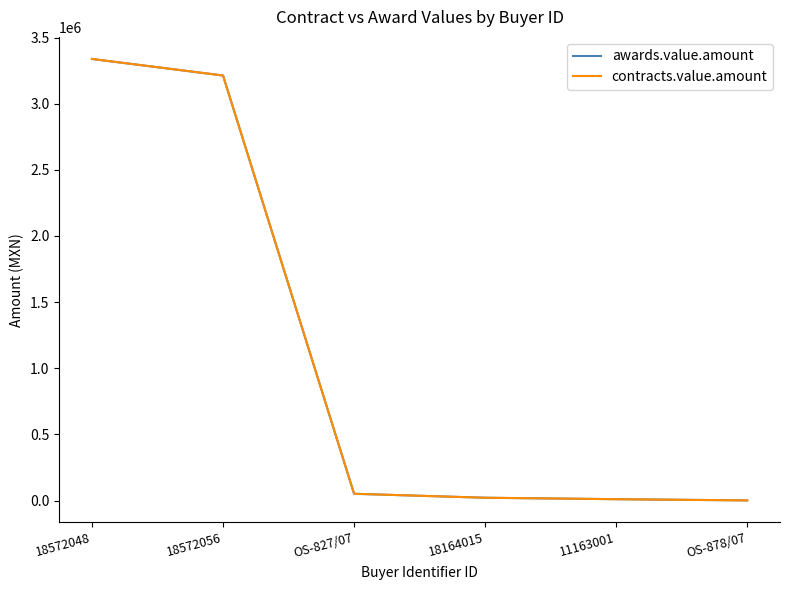

Does the chart have visible grid lines?

No